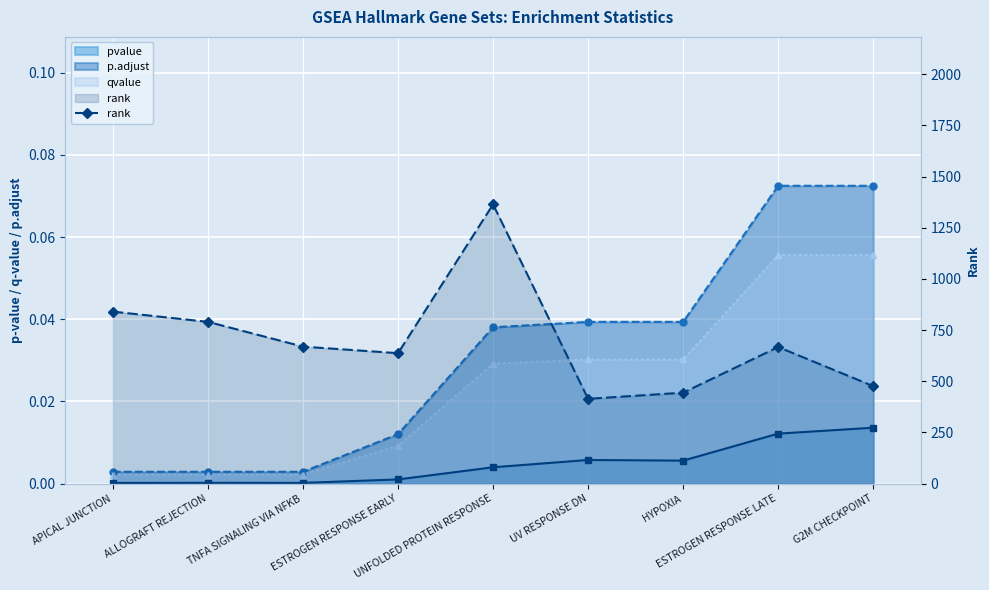

At which category does the chart reach its peak across all series?

UNFOLDED PROTEIN RESPONSE